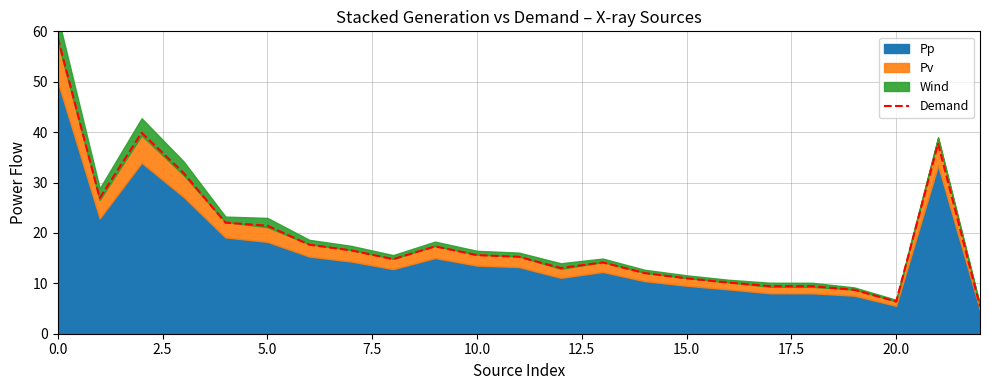

Is it true that Demand equals 3.4 at 20.0?

False